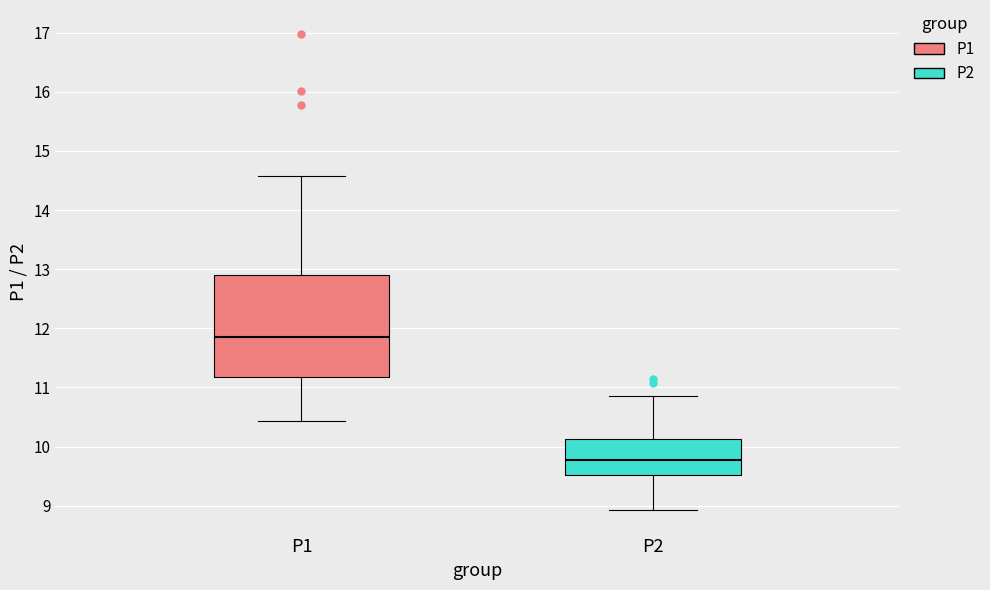

Where does the median line of the box for P1 sit on the y-axis? The values are not printed on the chart, so give them approximately, as read against the axis.

11.9